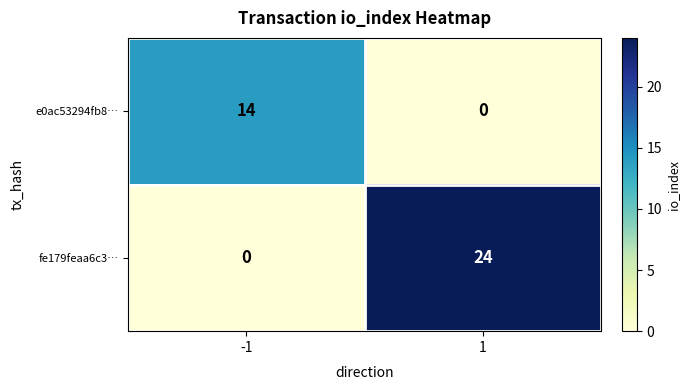

Between -1 and 1, which series saw the biggest shift?

fe179feaa6c3…